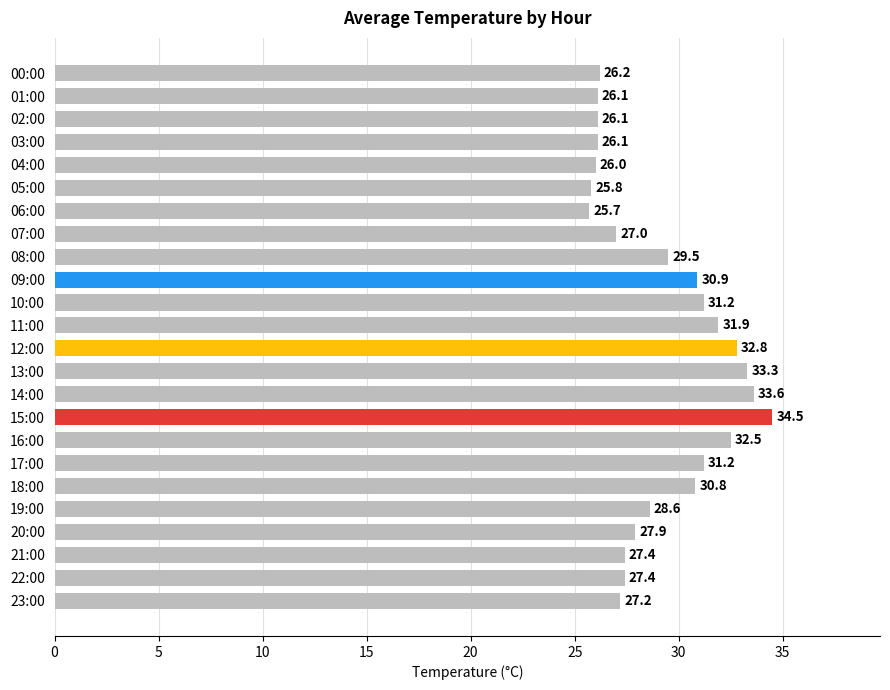

The value at 12:00 is 32.8. True or false?

True